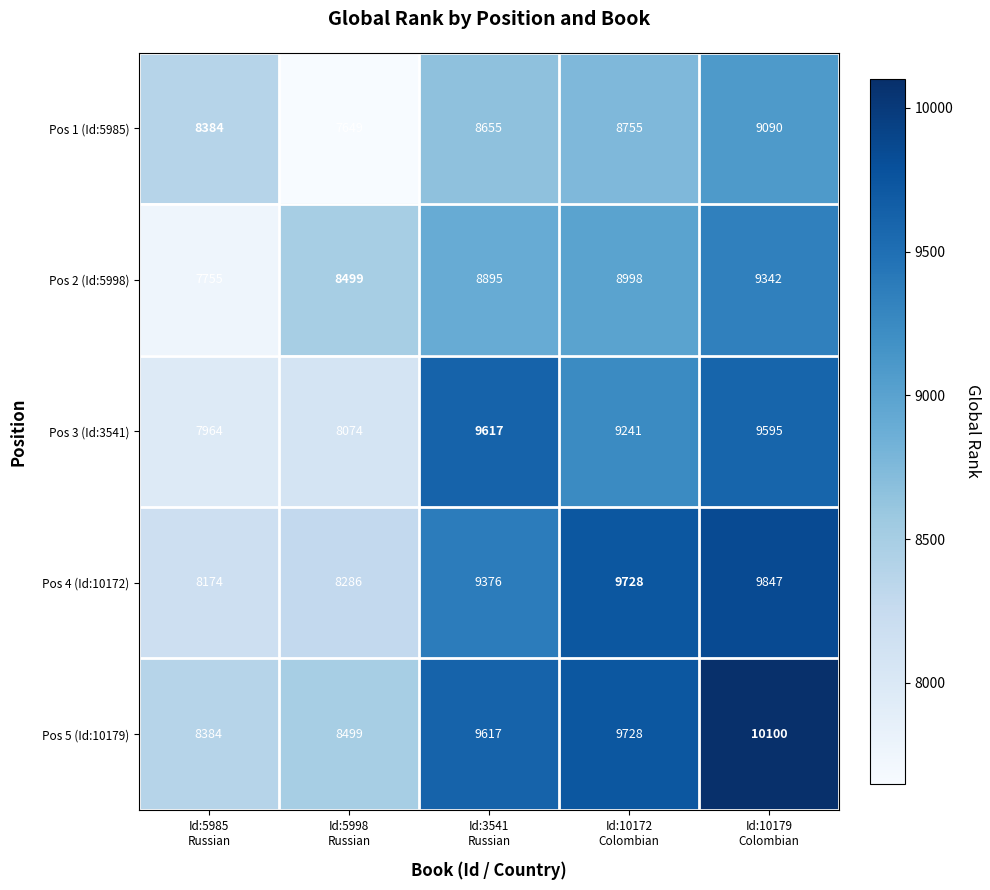

Which series has the widest spread of values?

Pos 5 (Id:10179)